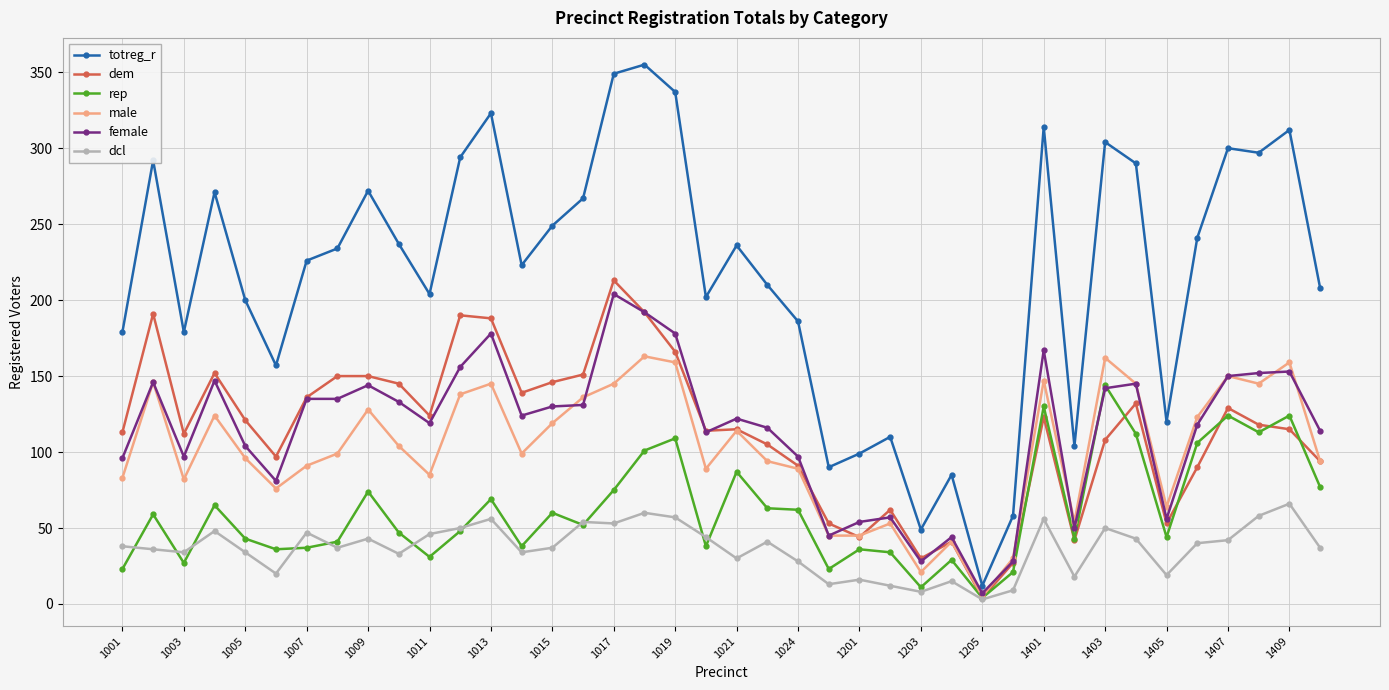

What is the value of the dem point at the 22nd from the left?

105